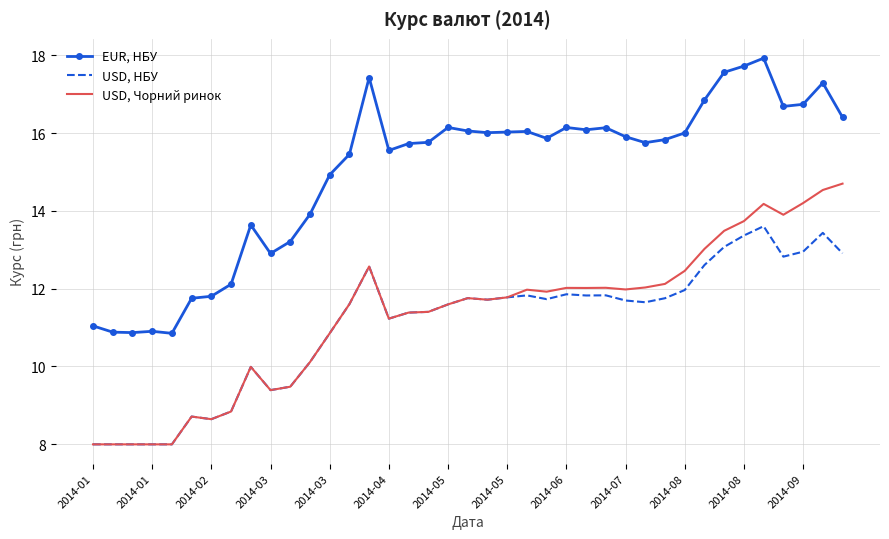

Which series has the largest total across all categories?

EUR, НБУ